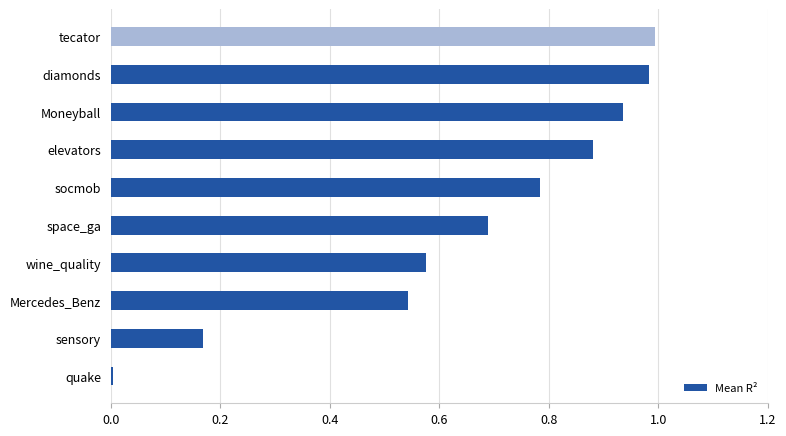

Which label corresponds to the largest value in the chart?

tecator